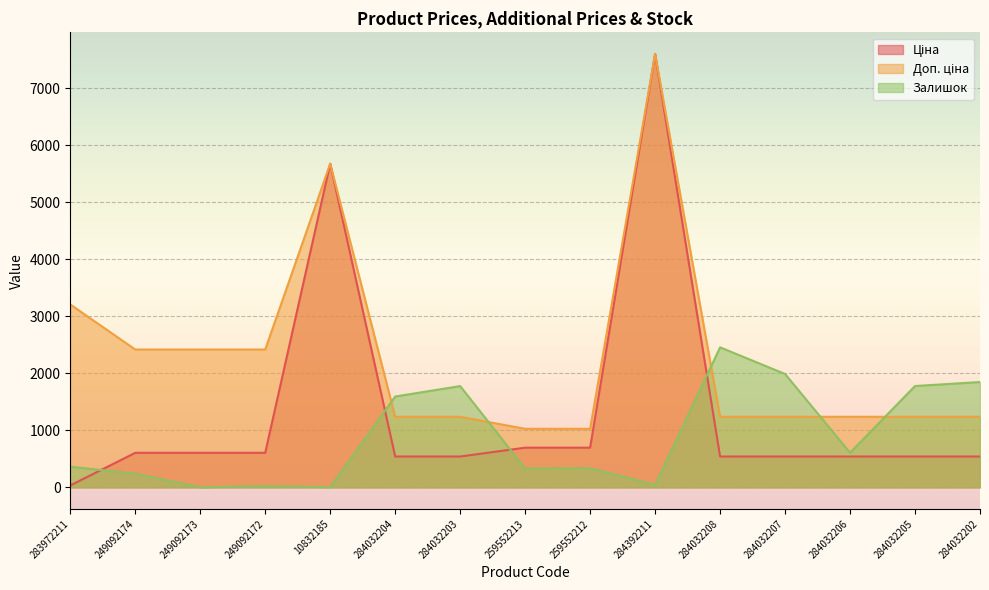

Is it true that Ціна equals 1168.7 at 259552213?

False